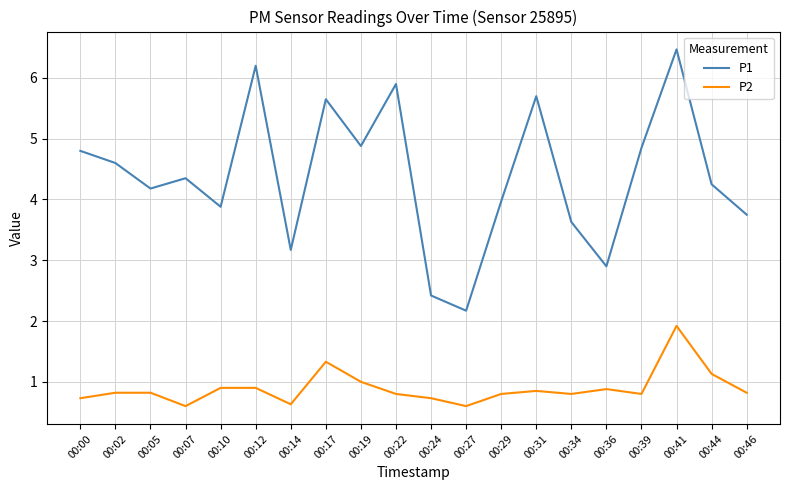

How many values in the P1 series exceed 4?

12